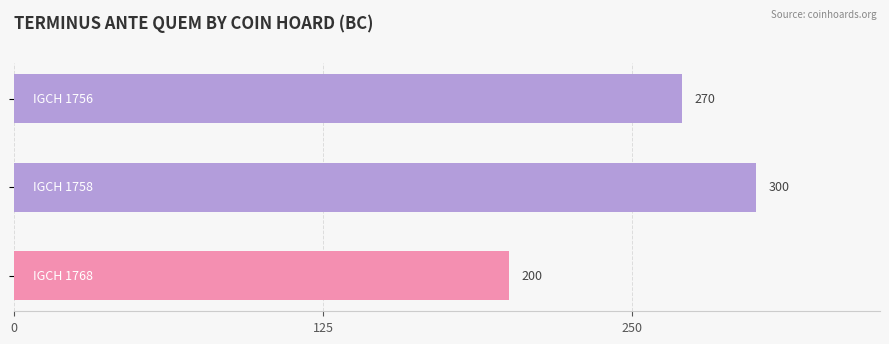

What is the greatest value displayed?

300